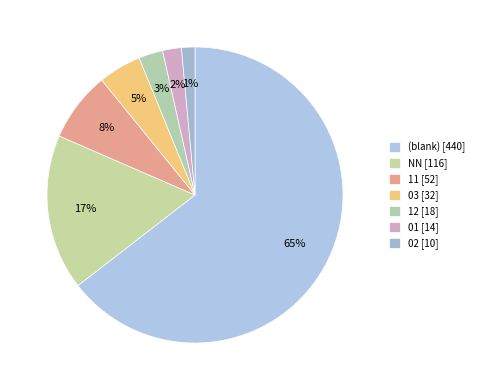

Count the number of slices in the pie.

7